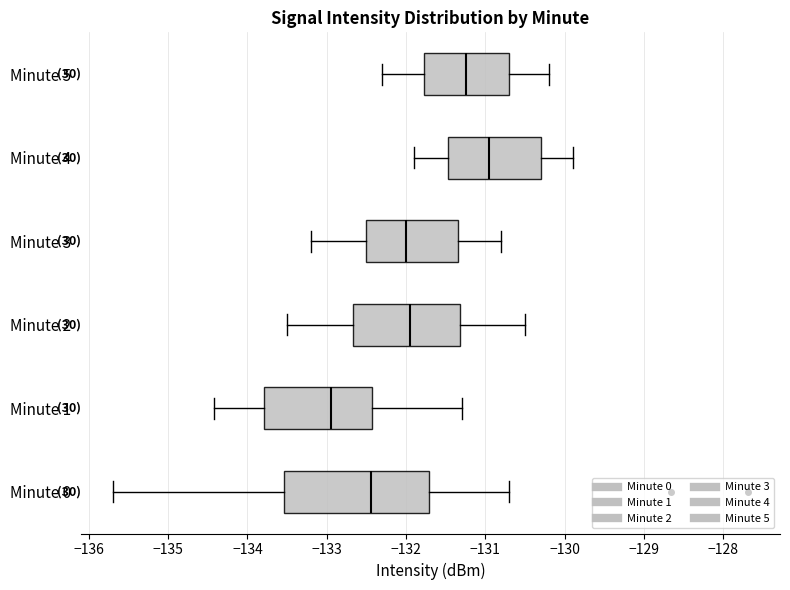

Reading bottom to top, read every box against the x-axis: the position of its median line, the range the box covers, and the ends of its whiskers. The values are not printed on the chart, so give them approximately, as read against the axis.

Minute 0: median -132.4, box -133.5 to -131.7, whiskers -135.7 to -130.7
Minute 1: median -132.9, box -133.8 to -132.4, whiskers -134.4 to -131.3
Minute 2: median -131.9, box -132.7 to -131.3, whiskers -133.5 to -130.5
Minute 3: median -132.0, box -132.5 to -131.3, whiskers -133.2 to -130.8
Minute 4: median -130.9, box -131.5 to -130.3, whiskers -131.9 to -129.9
Minute 5: median -131.2, box -131.8 to -130.7, whiskers -132.3 to -130.2